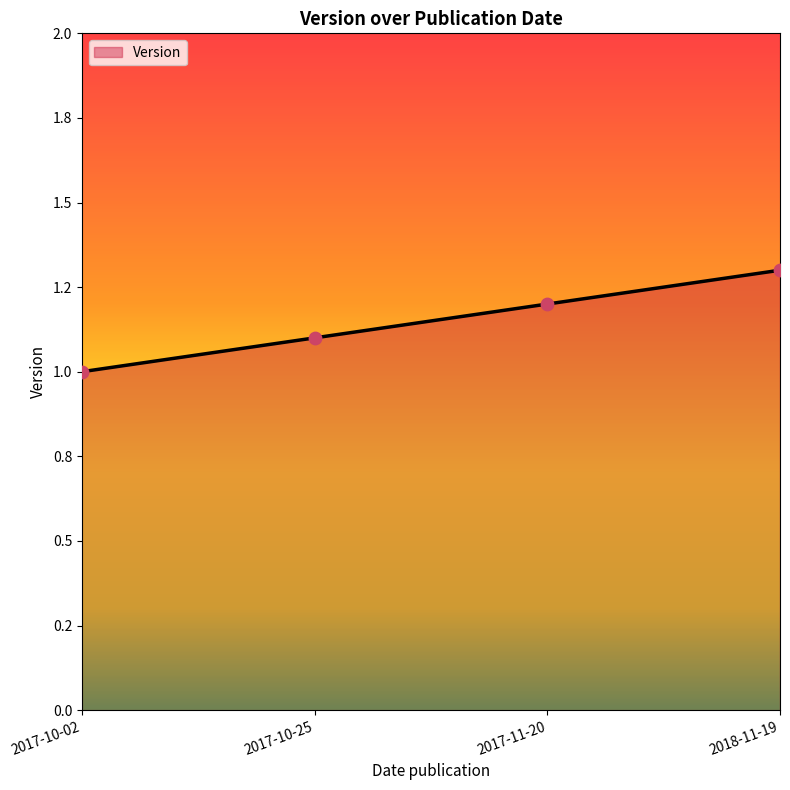

What is the change in value from 2017-10-02 to 2017-10-25?

+0.1